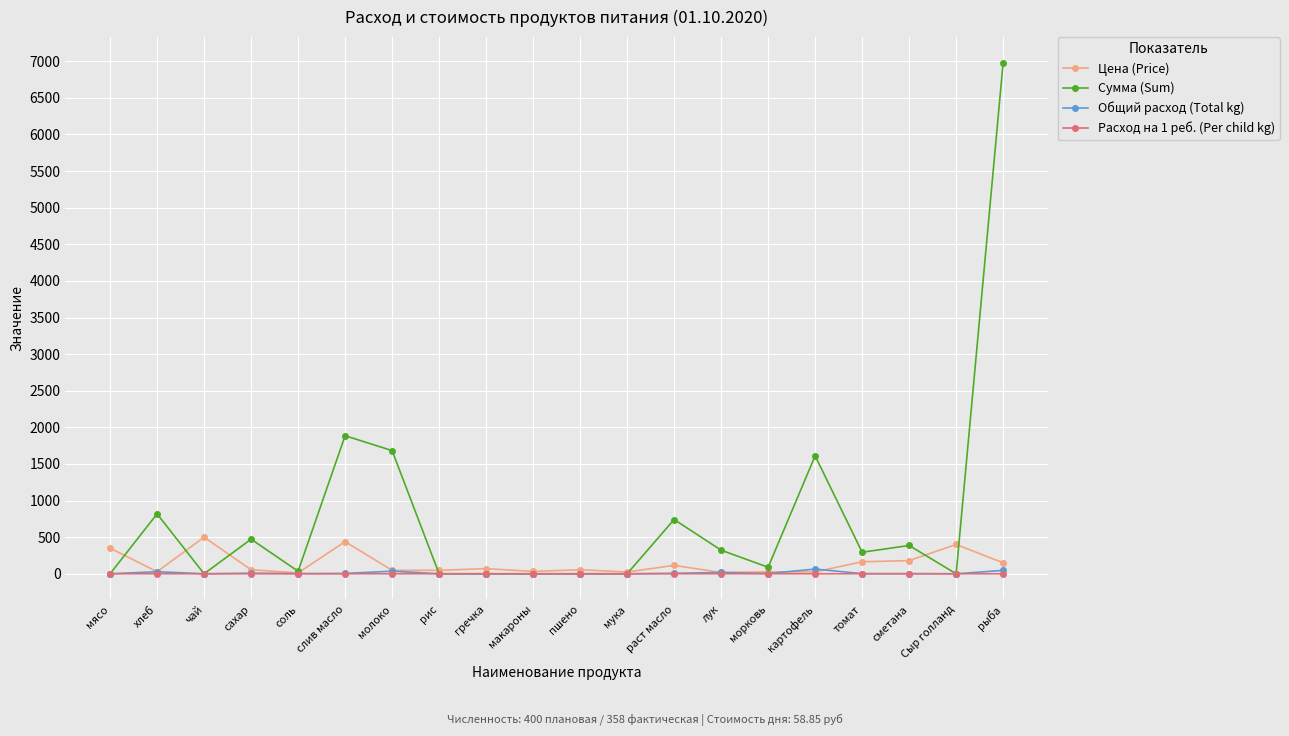

At how many categories does at least one series exceed 2889?

1